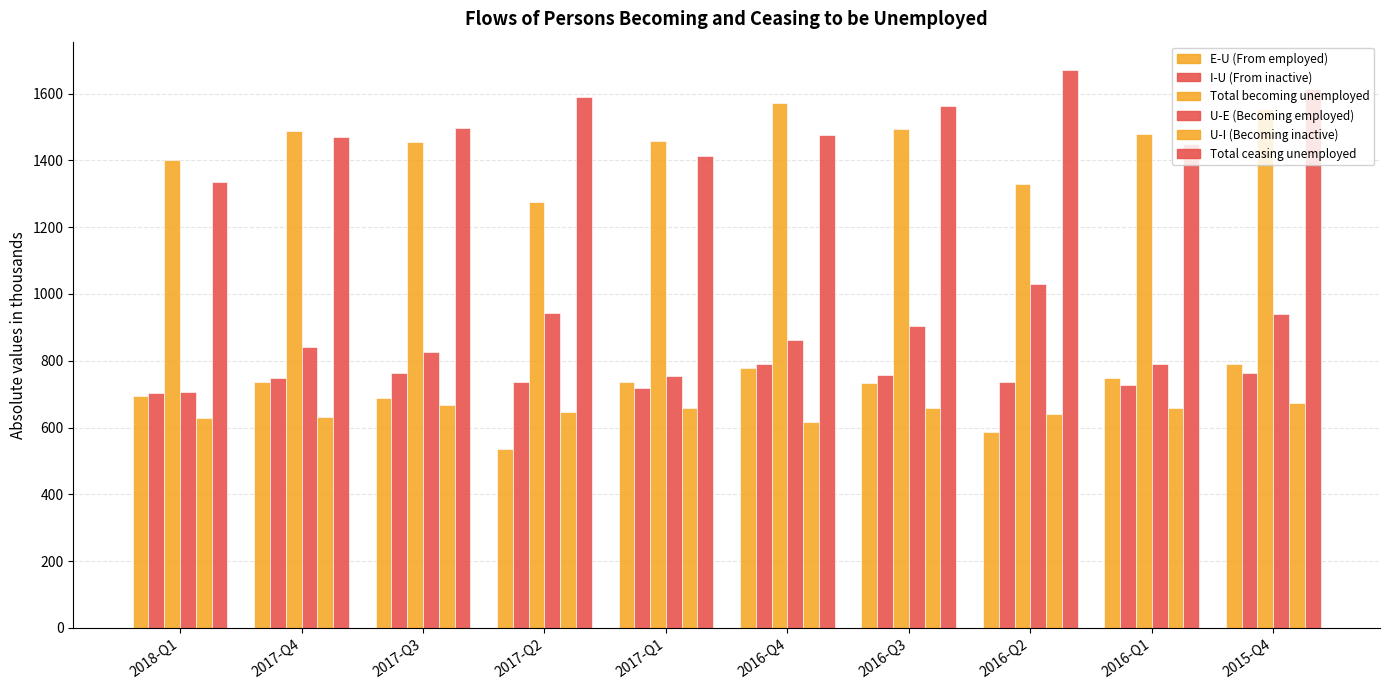

Are the bars grouped side by side (vs. stacked)?

Yes